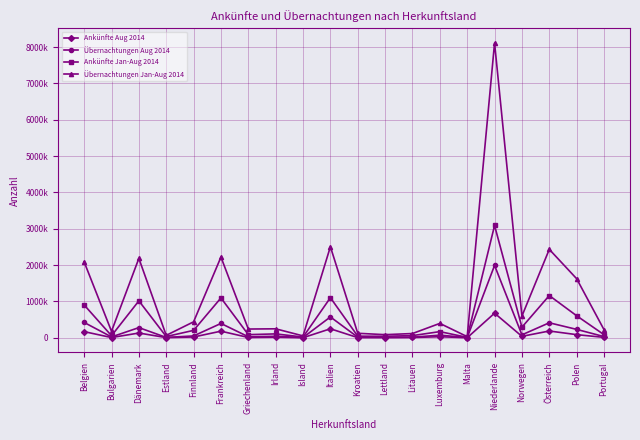

Is this an area chart (filled region under the line)?

No